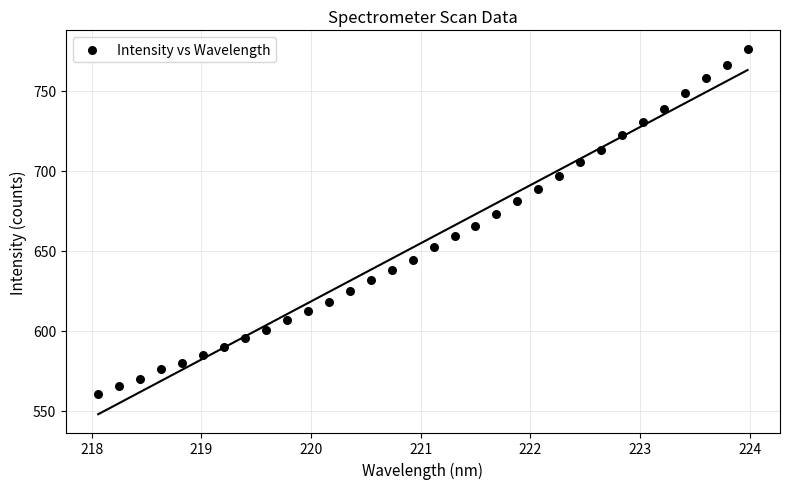

What is the range of Y values (max minus min)?

215.9